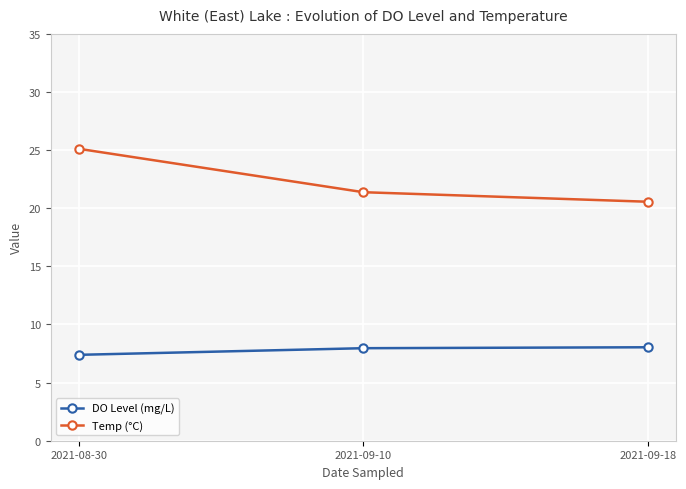

Which series has the widest spread of values?

Temp (°C)